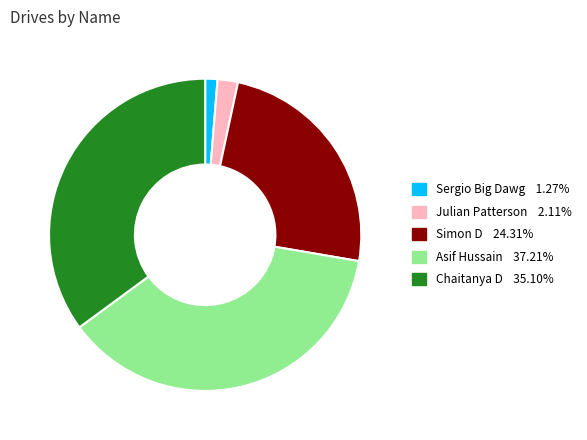

Do Simon D and Julian Patterson together represent more than half of the pie?

No